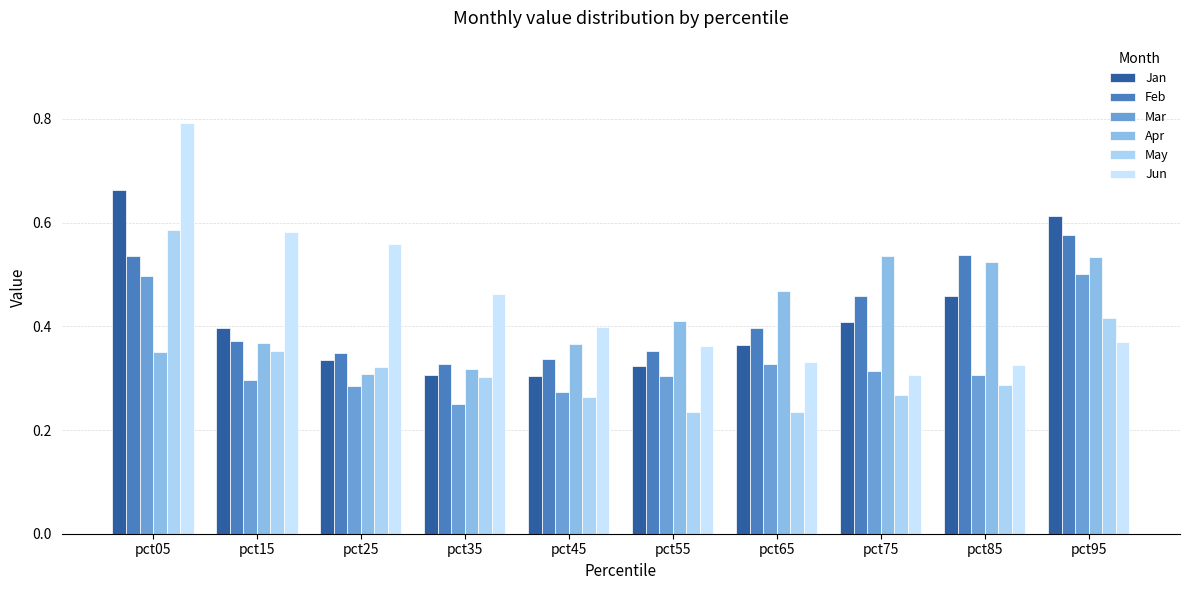

List the series in order of their peak value, lowest first.

Mar, Apr, Feb, May, Jan, Jun